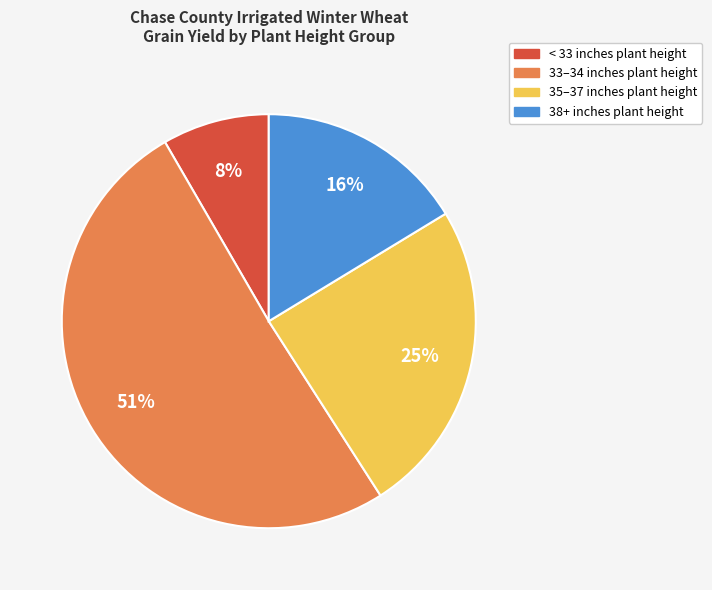

Is there a majority slice in this chart?

Yes